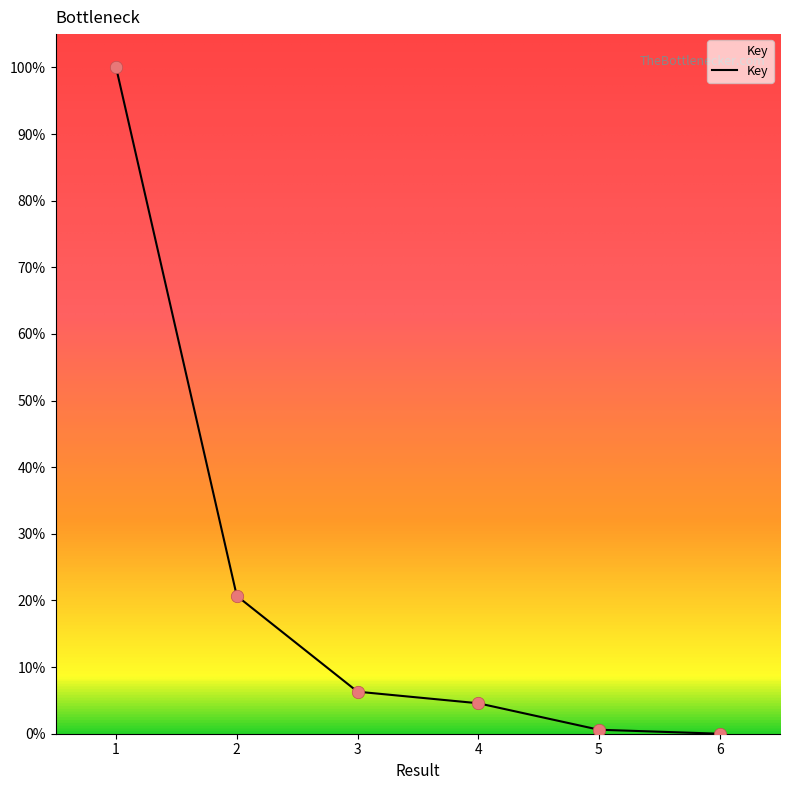

What is the change in value from 3 to 4?

-1.7